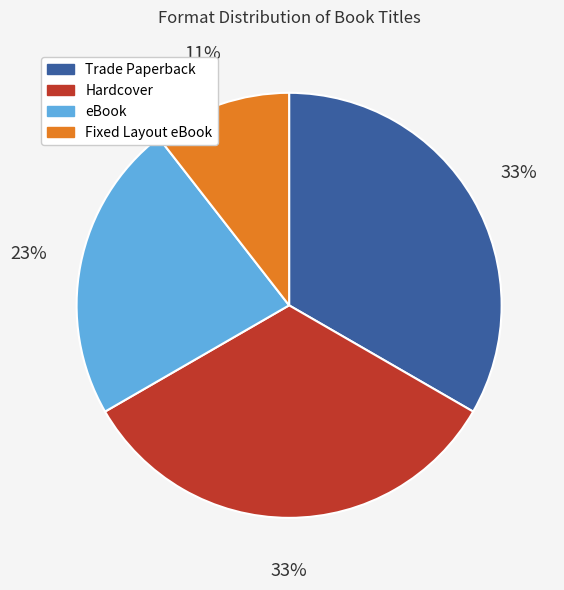

To the nearest percent, what percentage of the pie is Trade Paperback?

33%